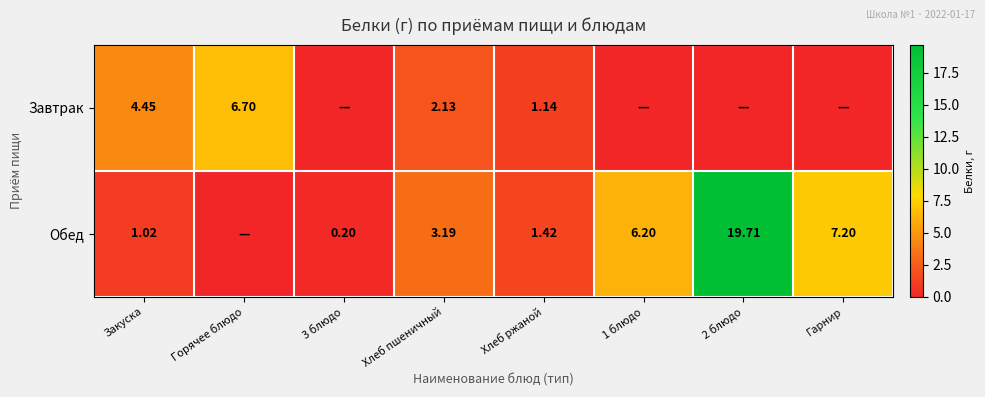

Is the value of Завтрак at Хлеб ржаной greater than the value of Обед at 2 блюдо?

No